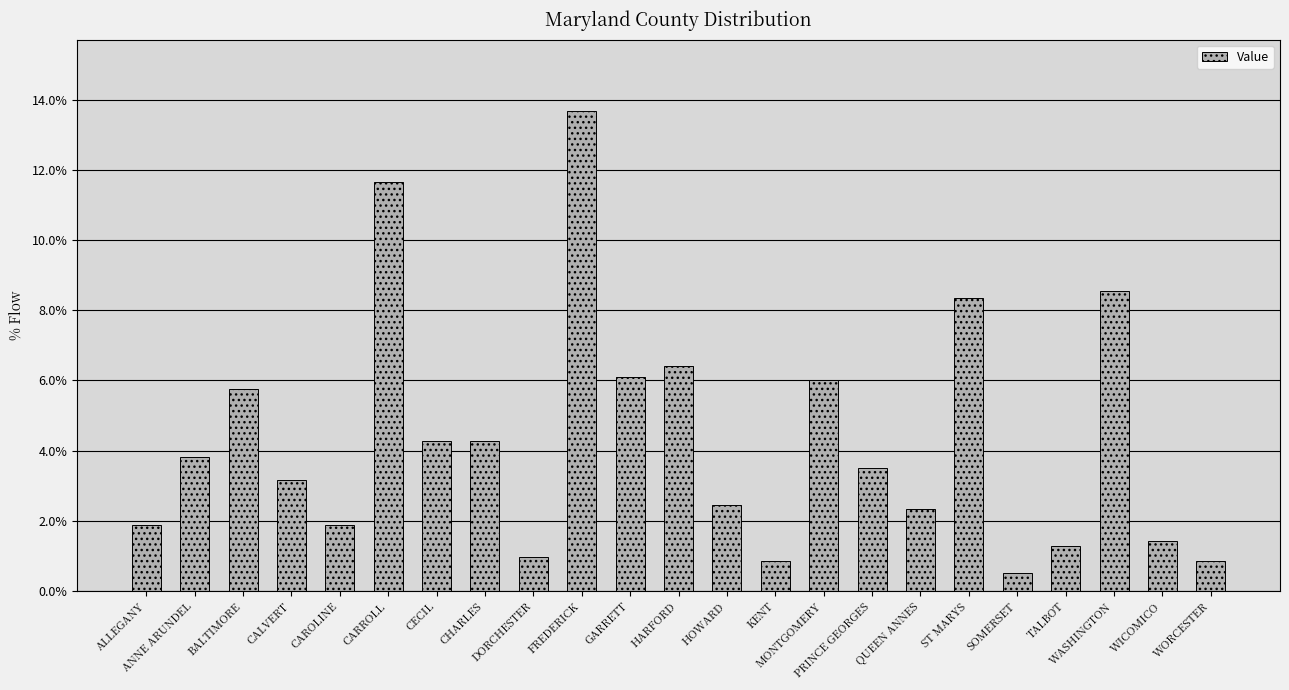

What position from the right is PRINCE GEORGES?

8